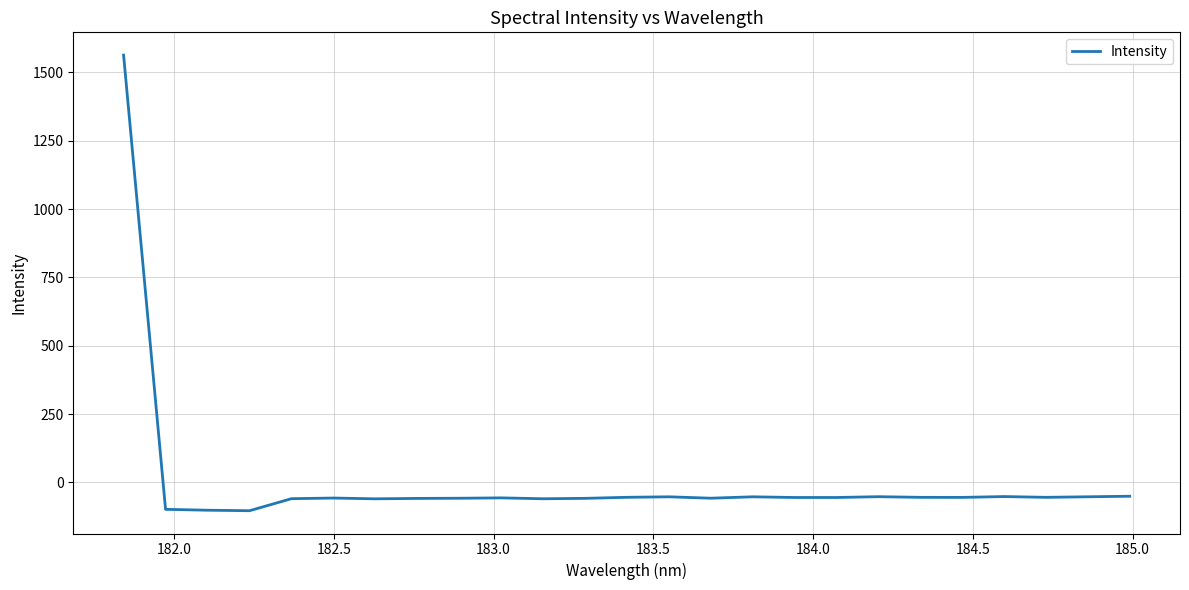

What is the difference between the maximum and minimum values?

1666.2